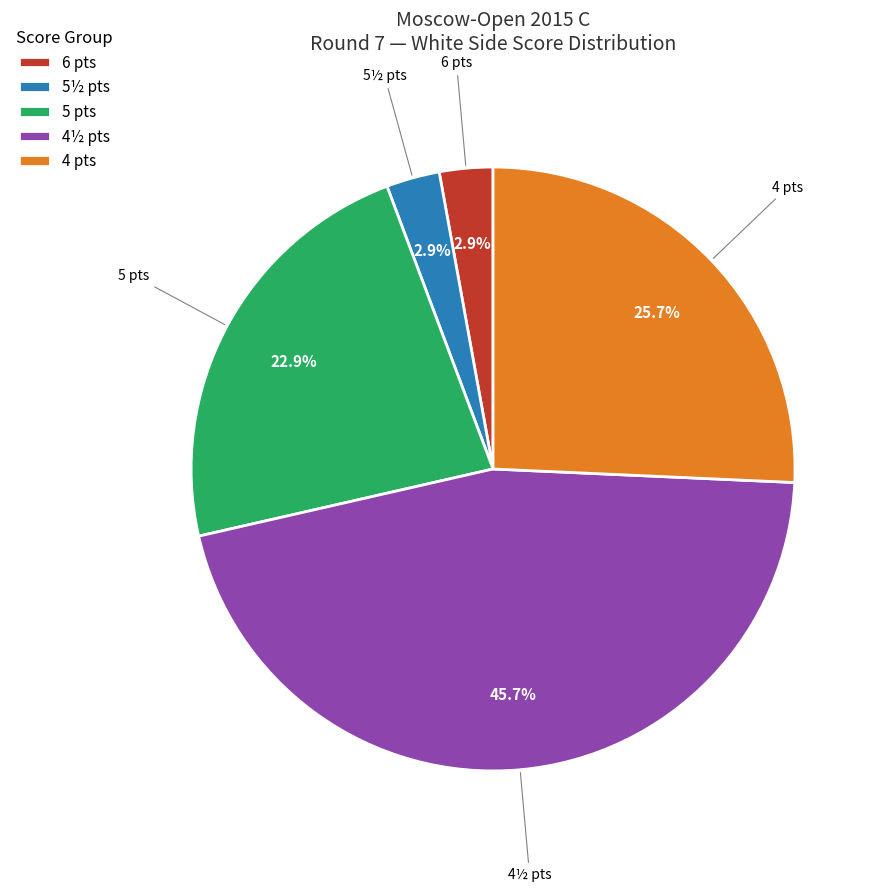

Which slice is the largest?

4½ pts